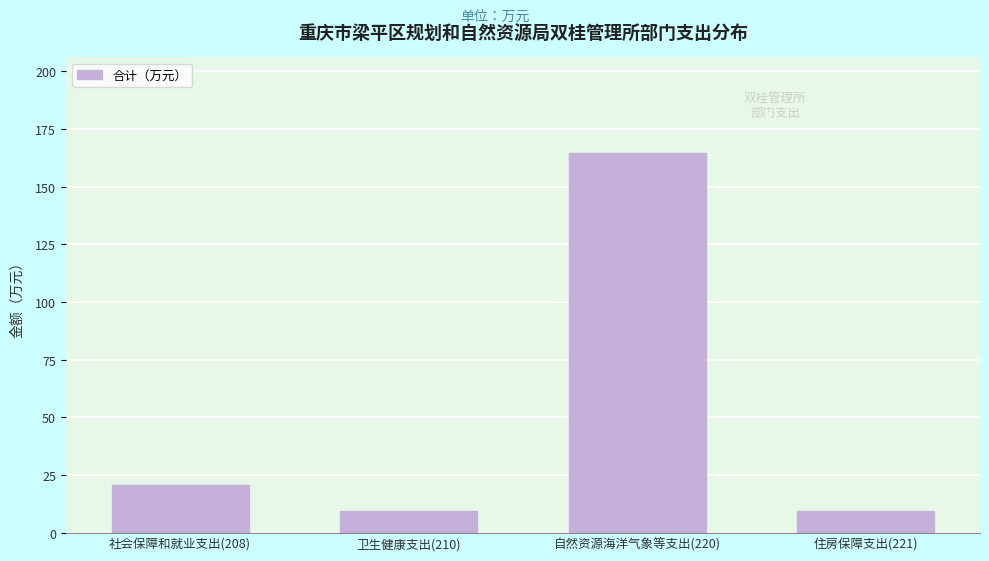

Where is the data nearest to the value 87?

社会保障和就业支出(208)